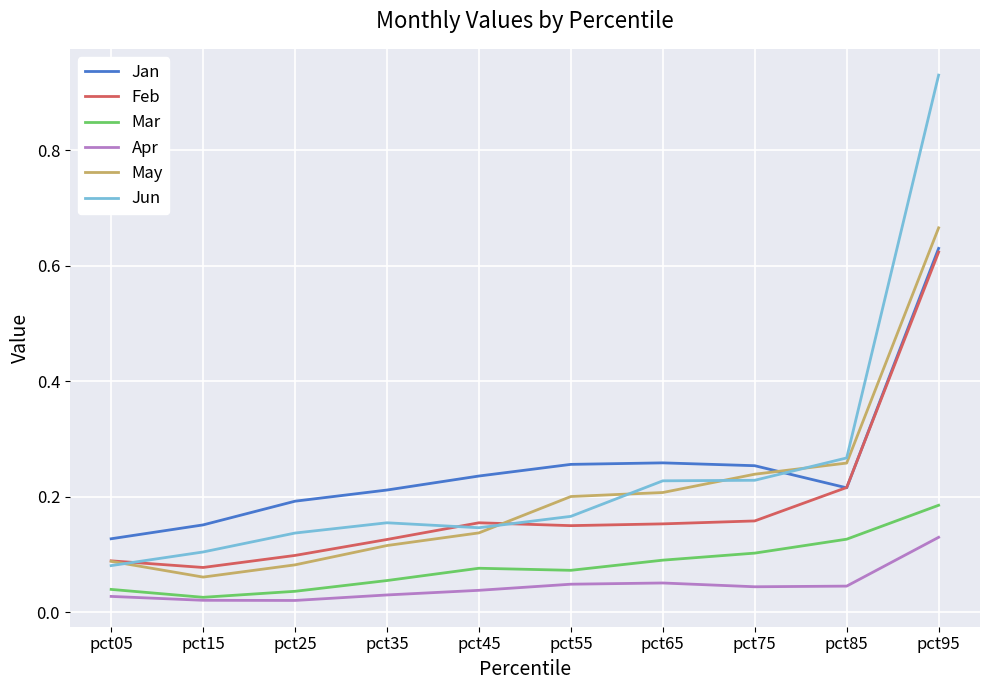

At how many categories does at least one series exceed 0?

10